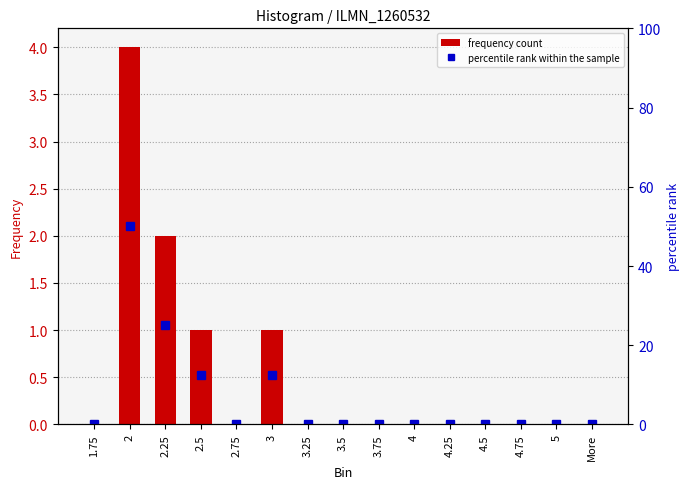

At which category does the chart reach its peak across all series?

2